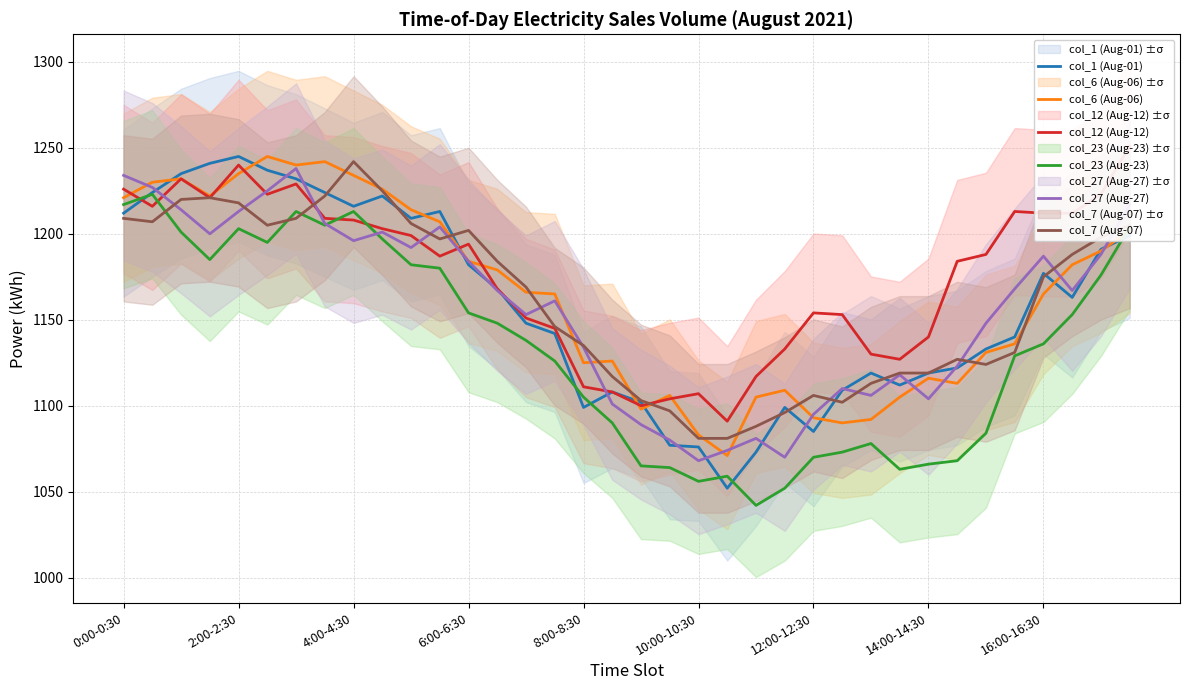

Is it true that col_6 (Aug-06) equals 2002 at 8:00-8:30?

False